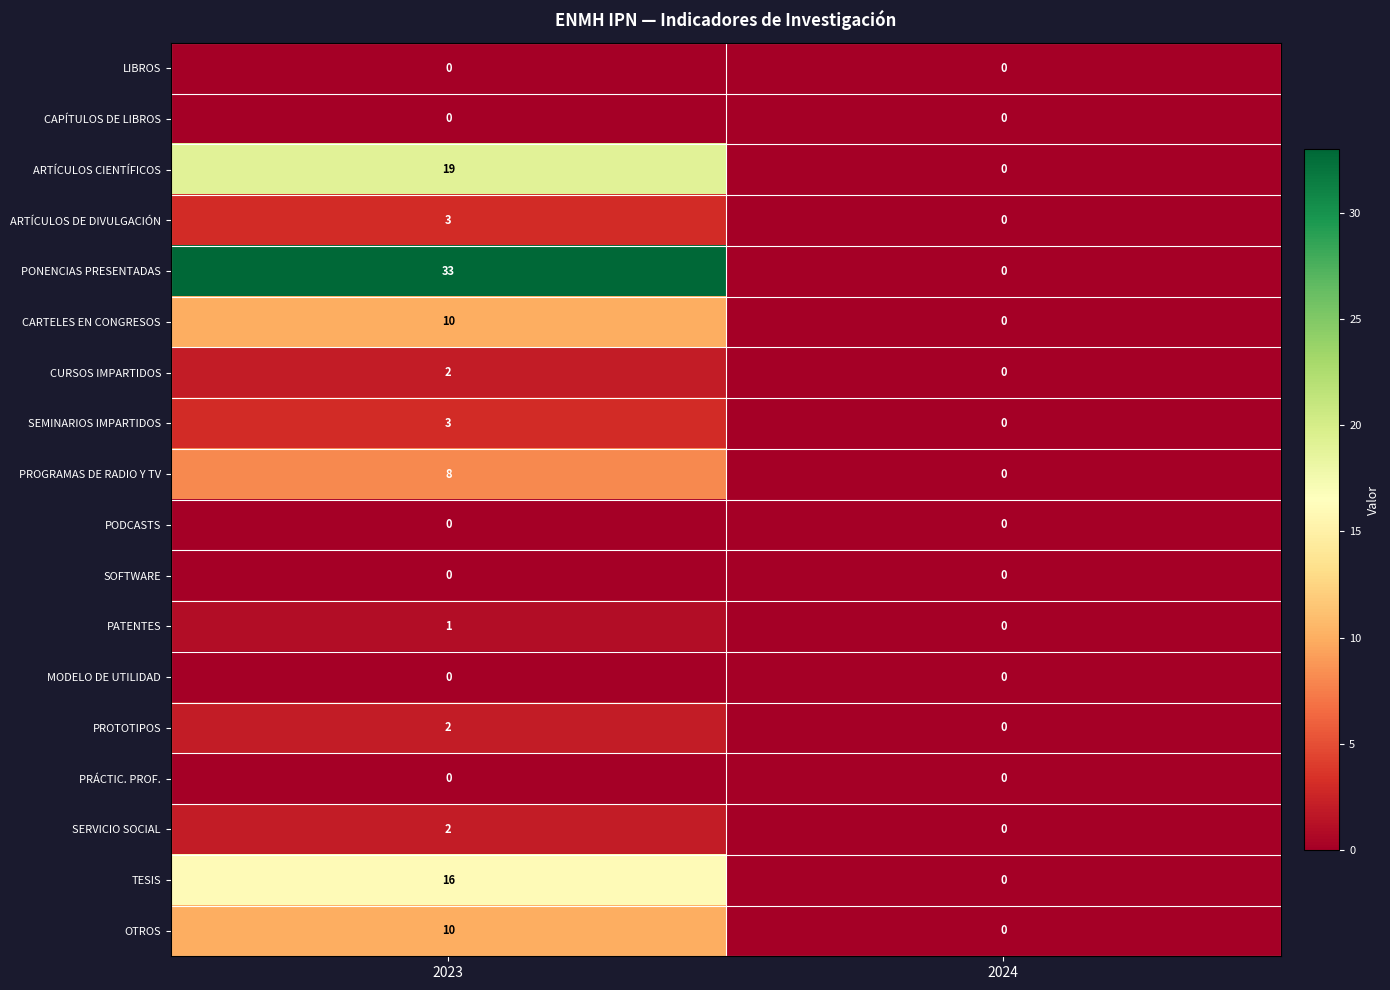

Which series has the largest range (max minus min)?

PONENCIAS PRESENTADAS